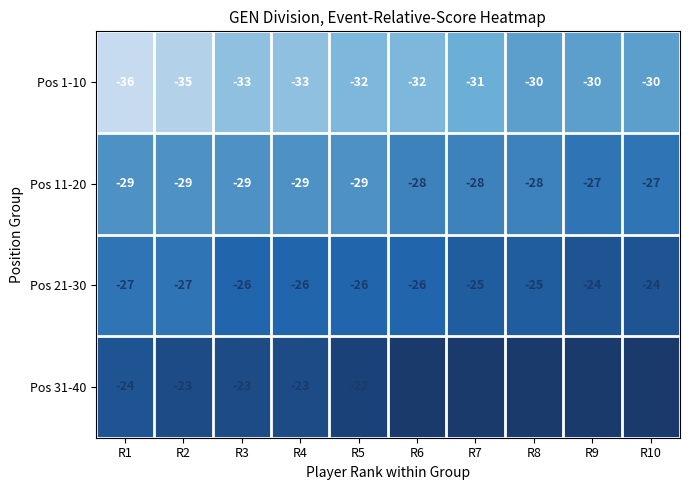

Which series changed the most between R1 and R4?

Pos 1-10